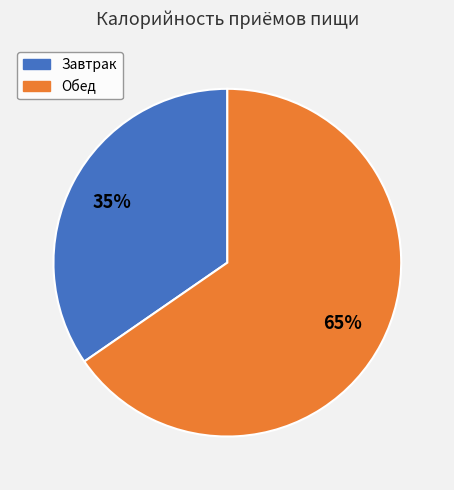

Is it true that Обед is 65% of the pie?

True